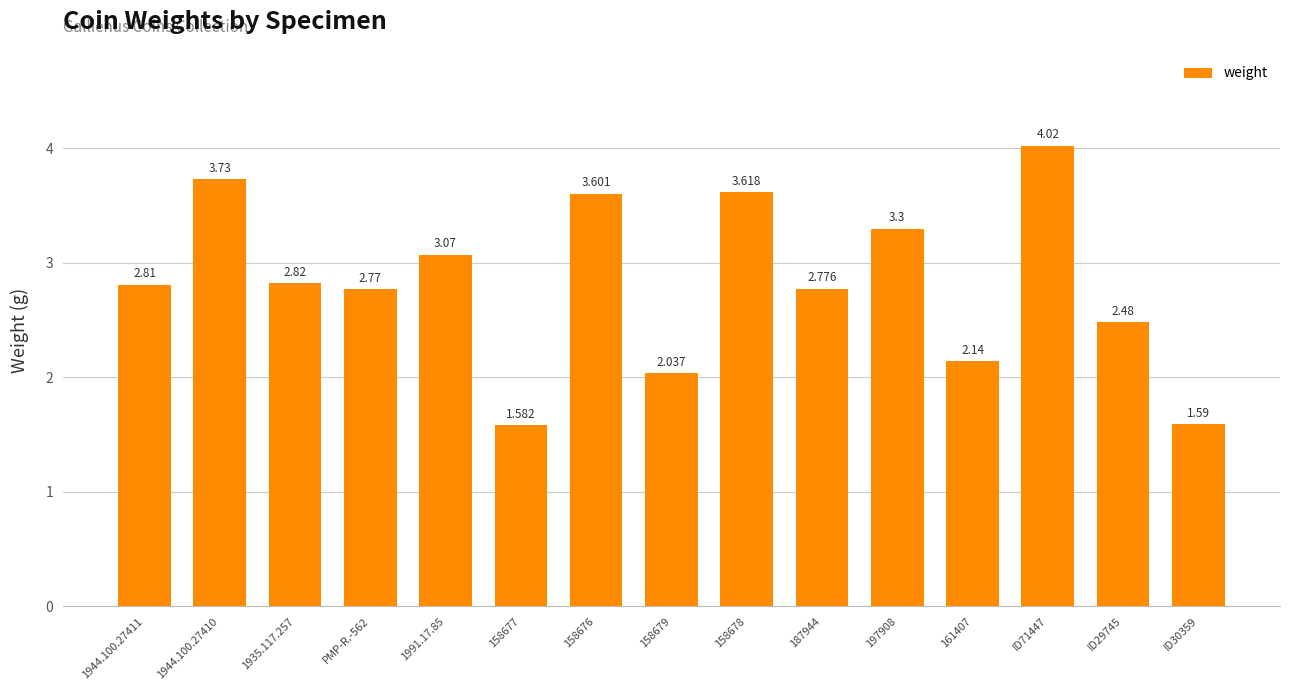

How many values are below 2?

2